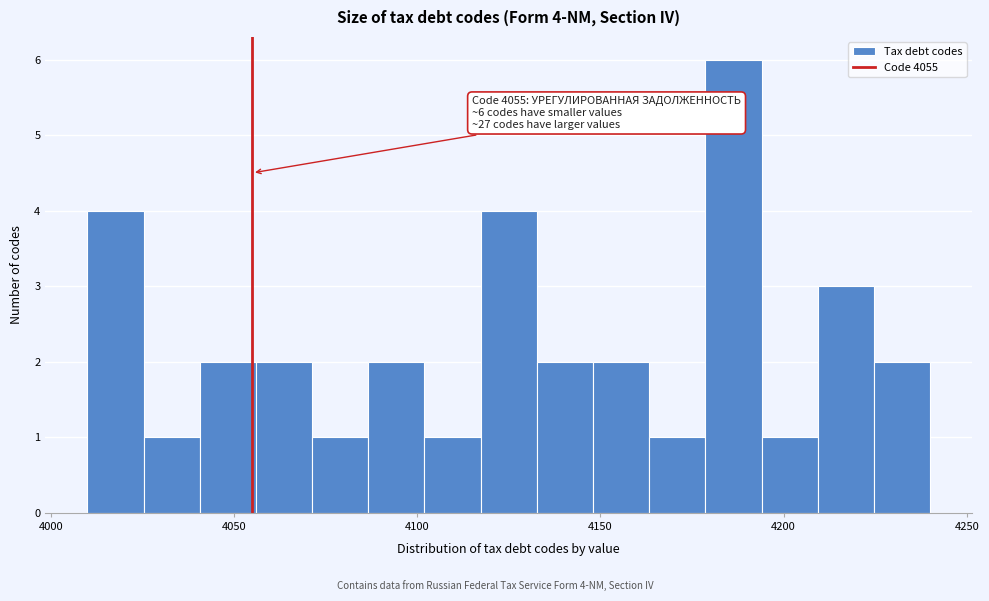

Around what value on the x-axis is the tallest bar? Give the approximate position of its centre, as read against the axis.

4185